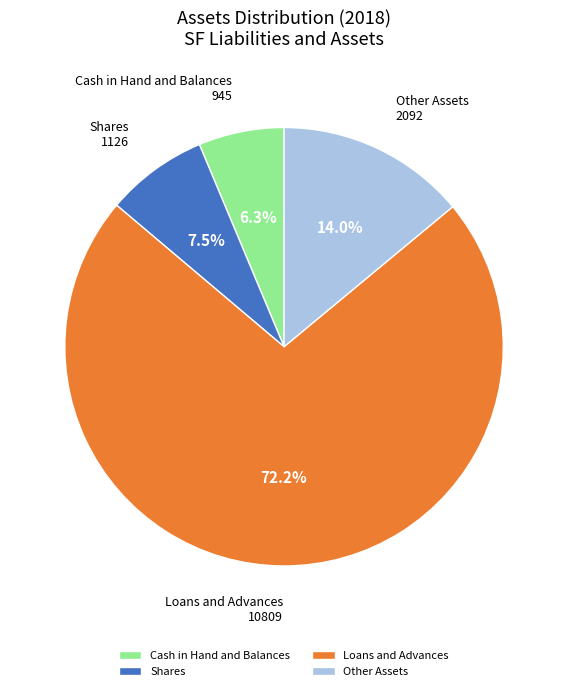

Which slice is the largest?

Loans and Advances